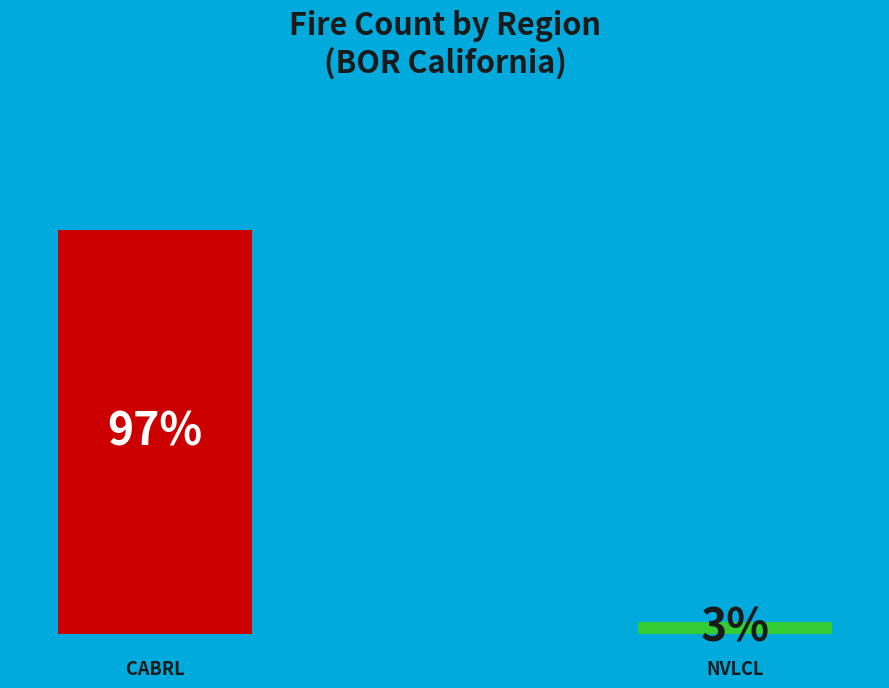

What is the smallest slice in the pie chart?

NVLCL